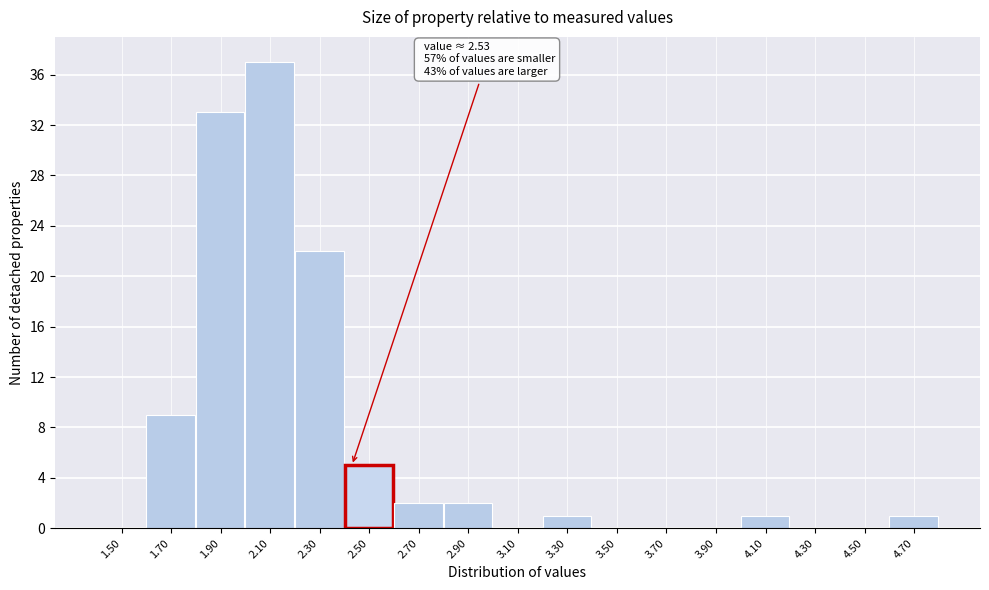

Reading left to right, list all the values displayed in this chart.

1.50=0	1.70=9	1.90=33	2.10=37	2.30=22	2.50=5	2.70=2	2.90=2	3.10=0	3.30=1	3.50=0	3.70=0	3.90=0	4.10=1	4.30=0	4.50=0	4.70=1